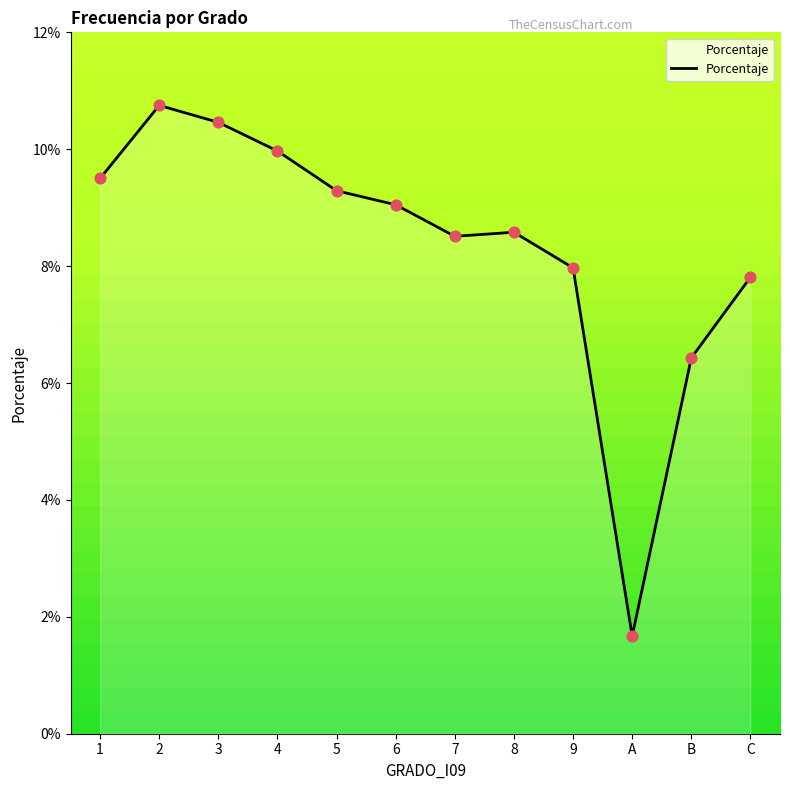

Between 1 and 7, which is larger?

1